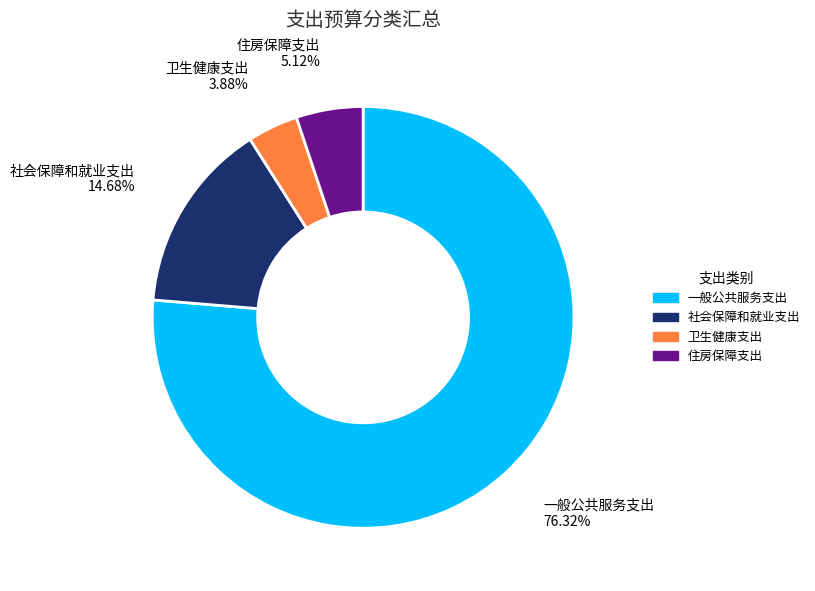

To the nearest percent, what portion does 卫生健康支出 represent?

4%